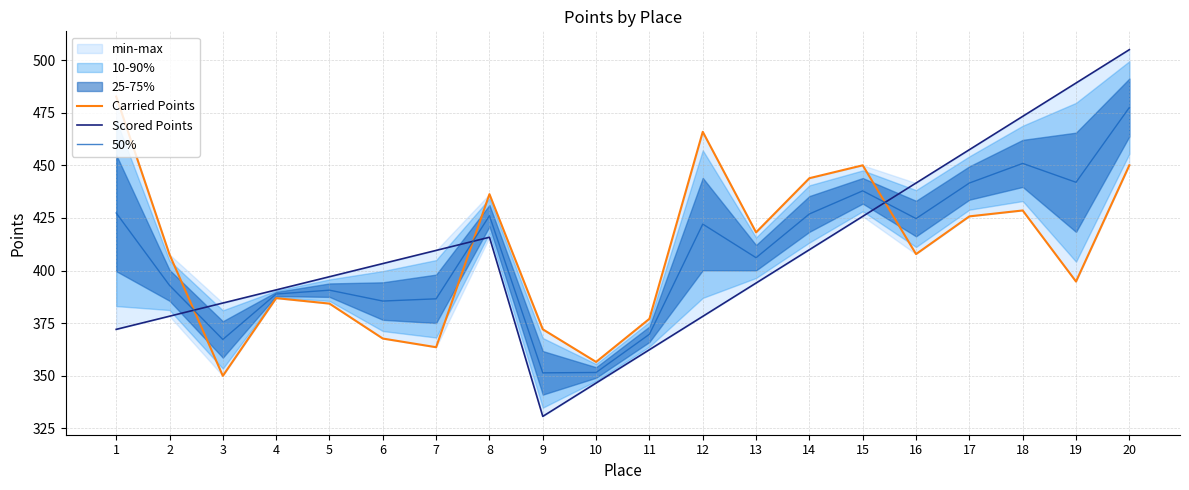

Which series changed the most between 3 and 6?

Scored Points